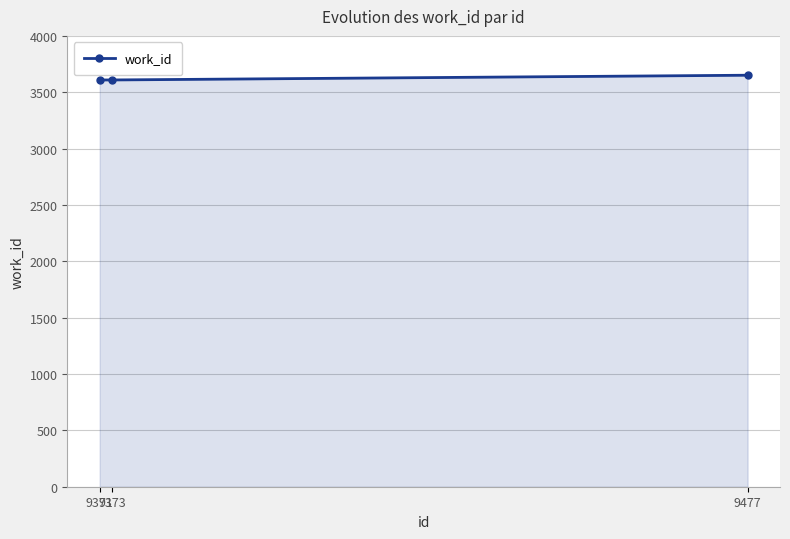

Is it true that the value at 9371 is 3609?

True